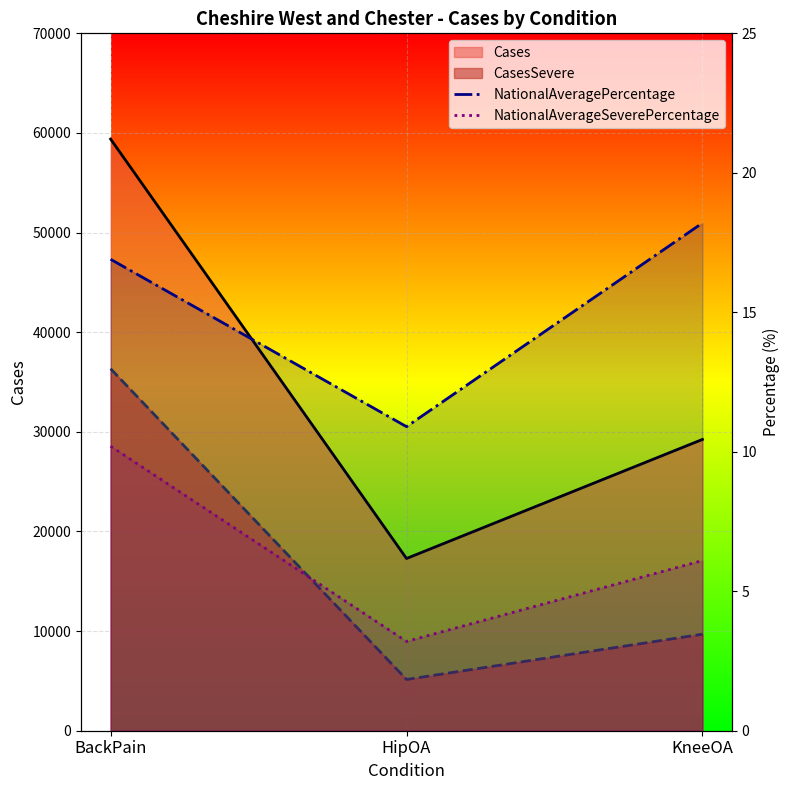

What is the difference between the highest and lowest values at BackPain?

6.7